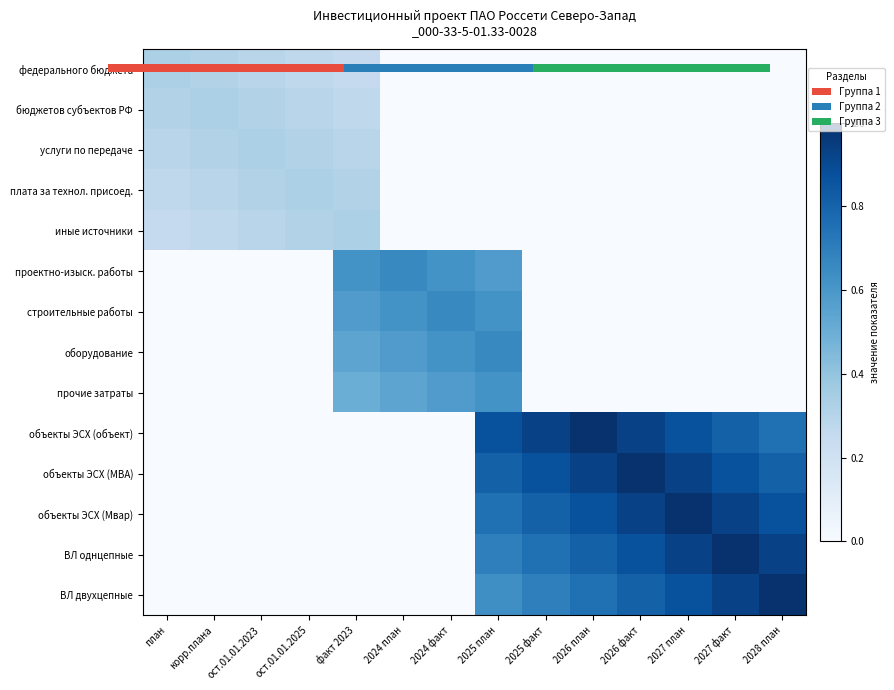

What is the sum of all ВЛ однцепные values?

6.0